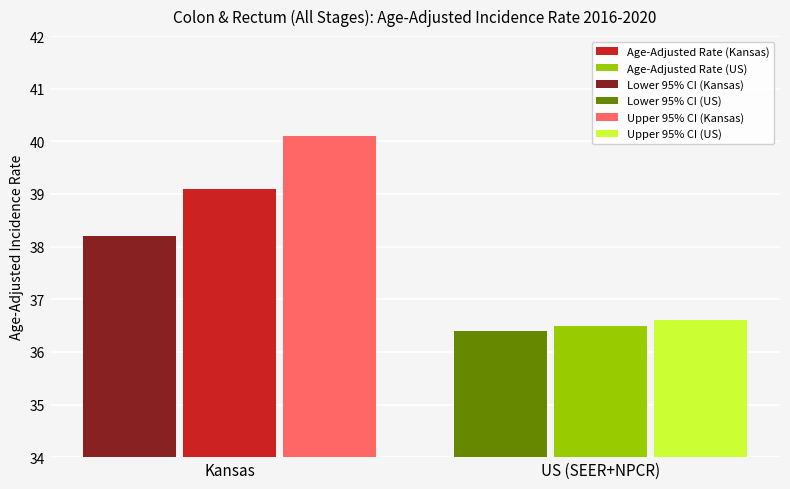

List the series in order of their peak value, highest first.

Upper 95% CI, Age-Adjusted Incidence Rate, Lower 95% CI